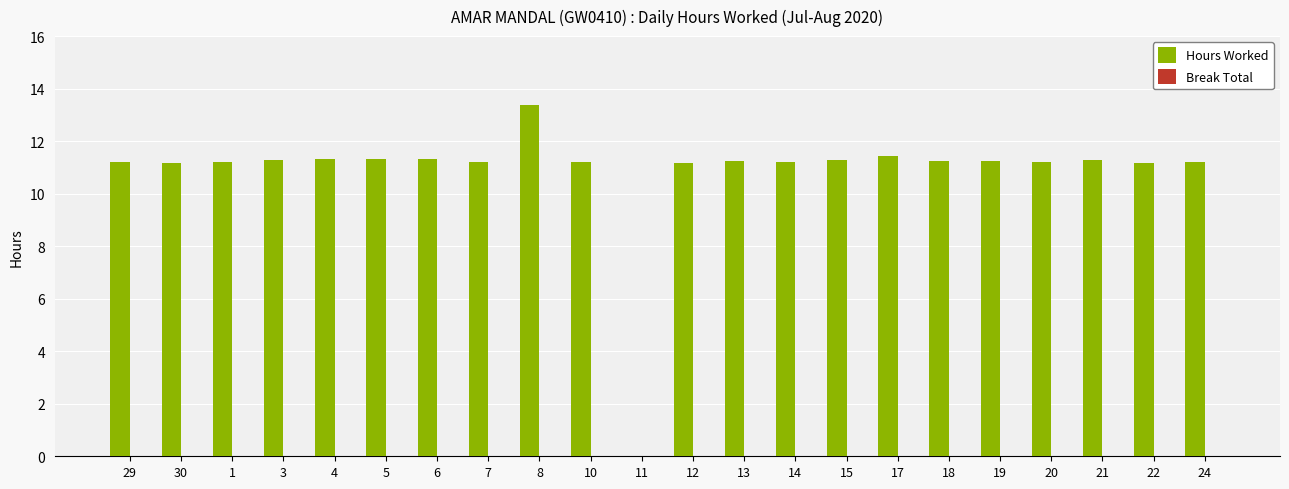

How many series are shown in this chart?

1